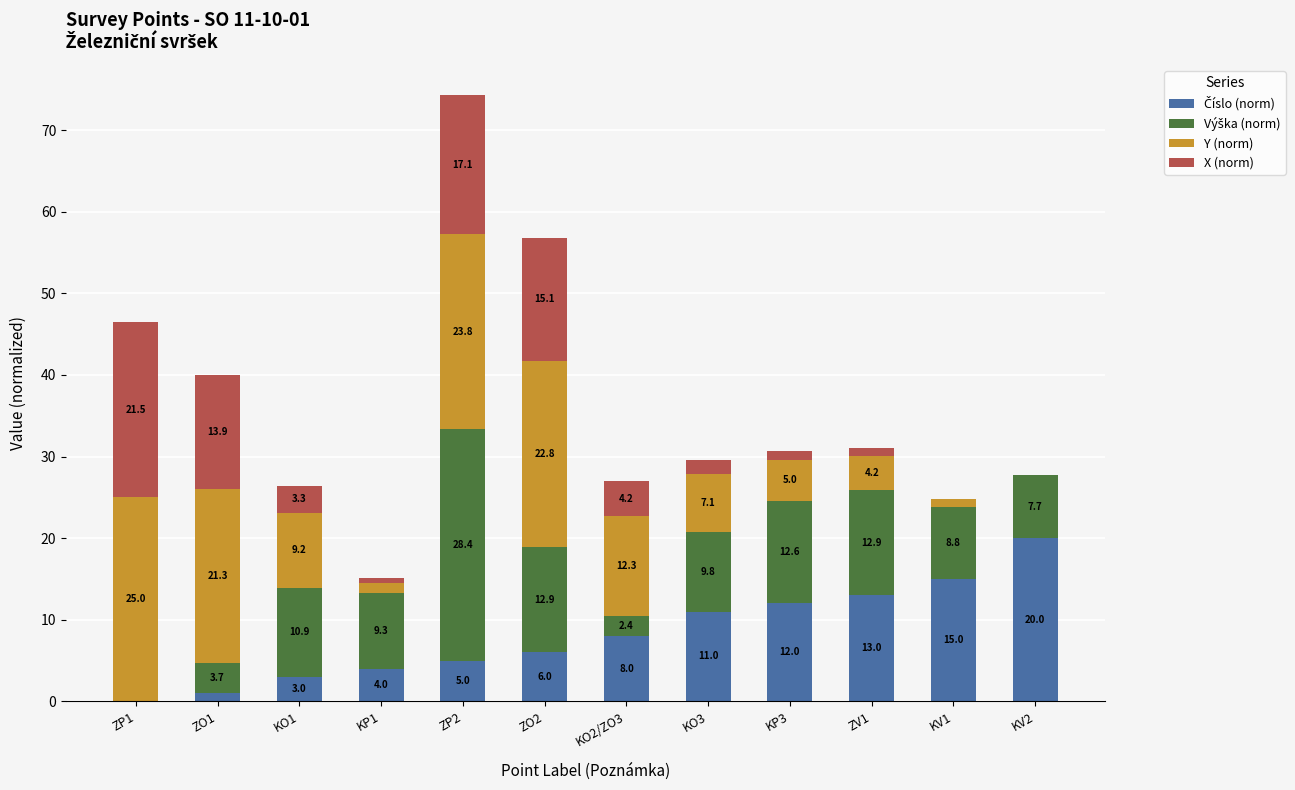

What is the total value across all series at KP3?

30.7